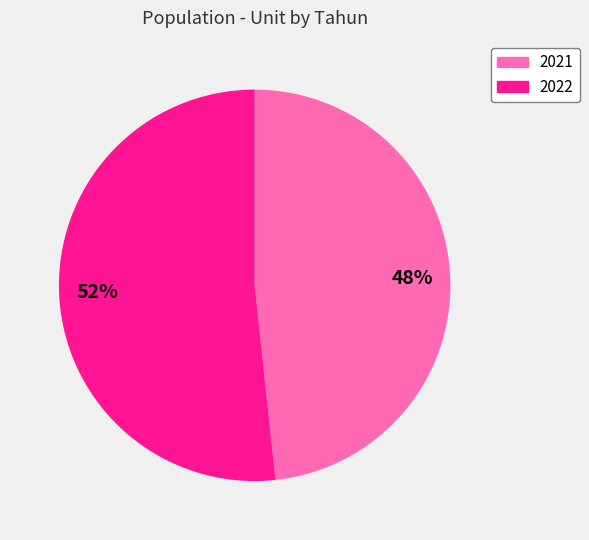

How many slices are in this pie chart?

2